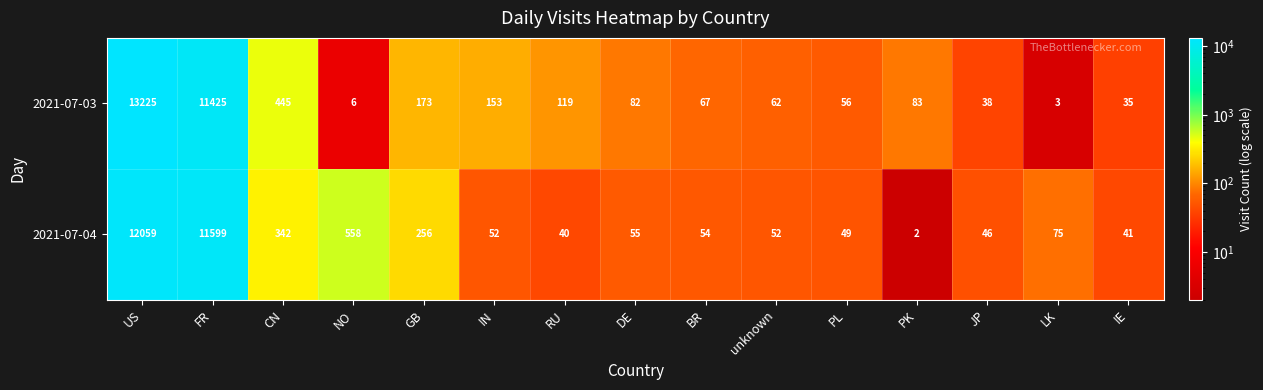

How many data points does each series have?

15